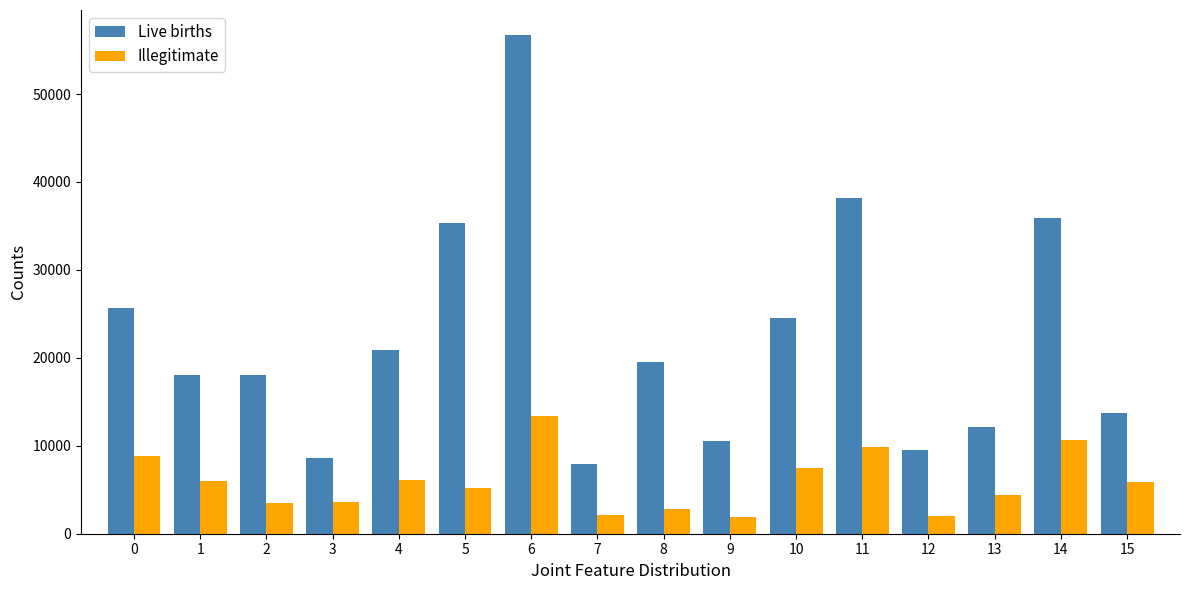

What is the approximate value of Live births at 2, to the nearest 100?

18000